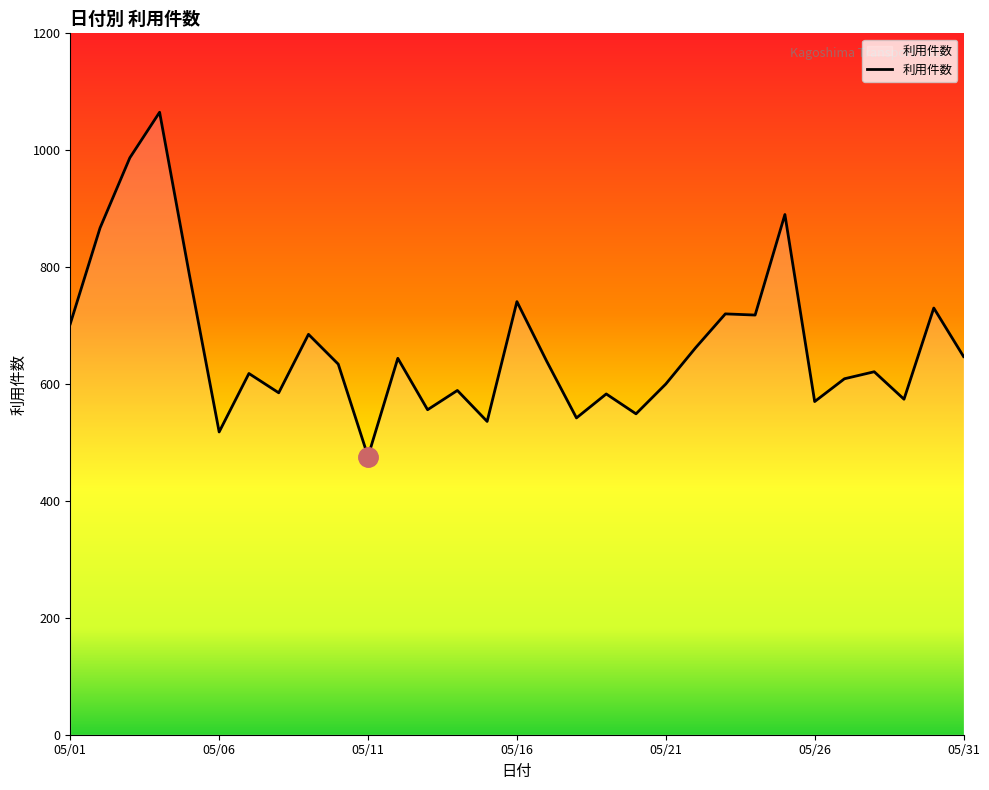

What is the maximum value shown in the chart?

1065